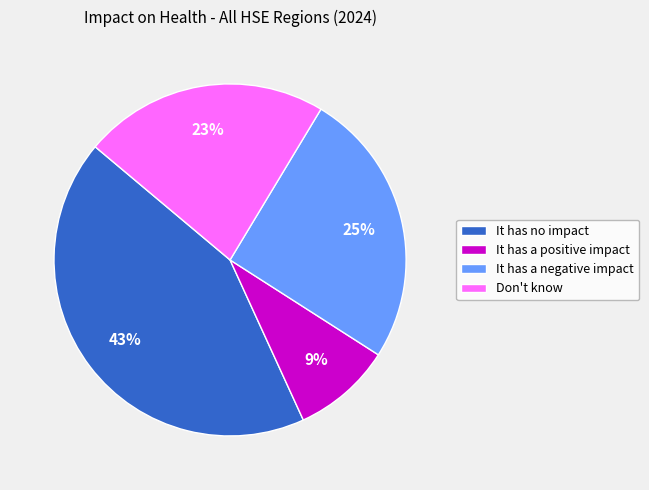

Does any single category account for the majority?

No